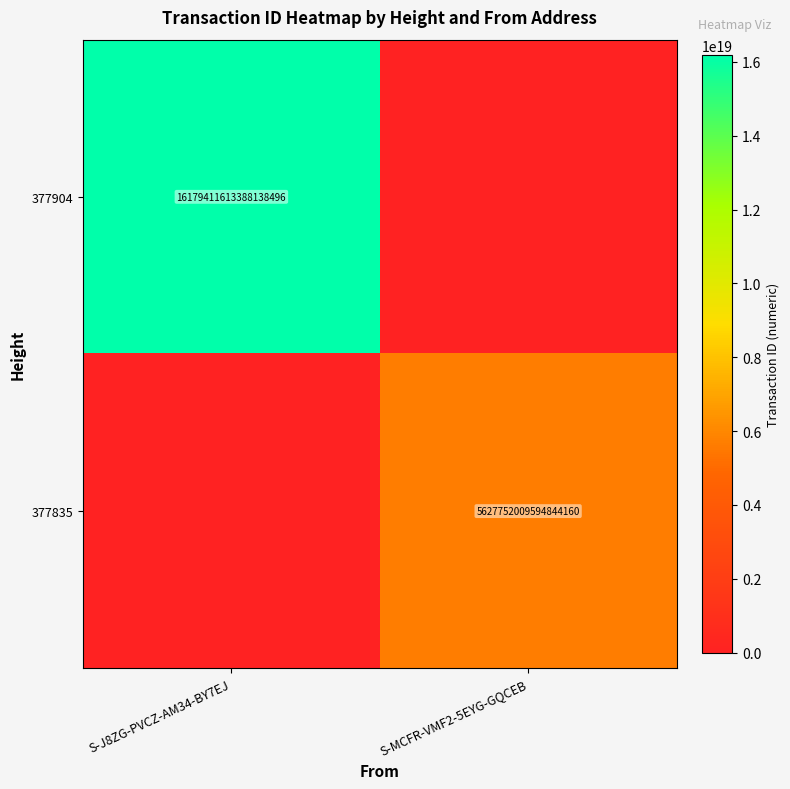

True or false: 377835 has a value of 1973262065623311104 at S-MCFR-VMF2-5EYG-GQCEB.

False